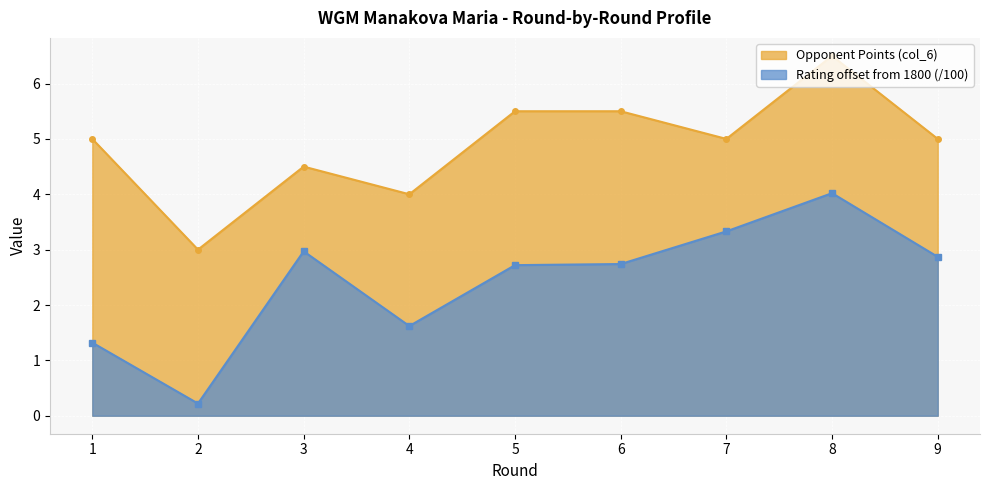

At which label does Opponent Points (col_6) first exceed 5?

5